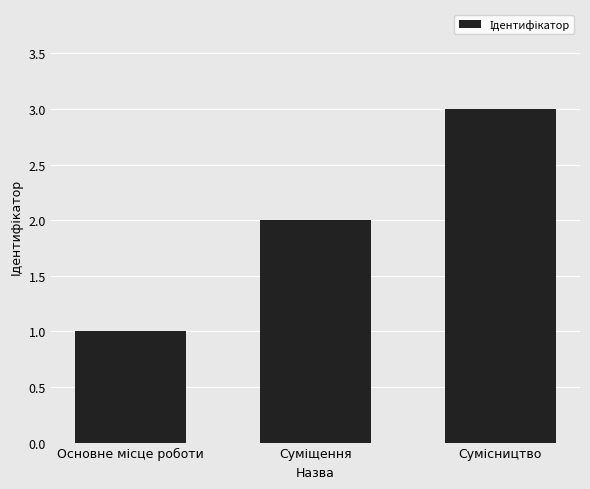

What is the maximum value shown in the chart?

3